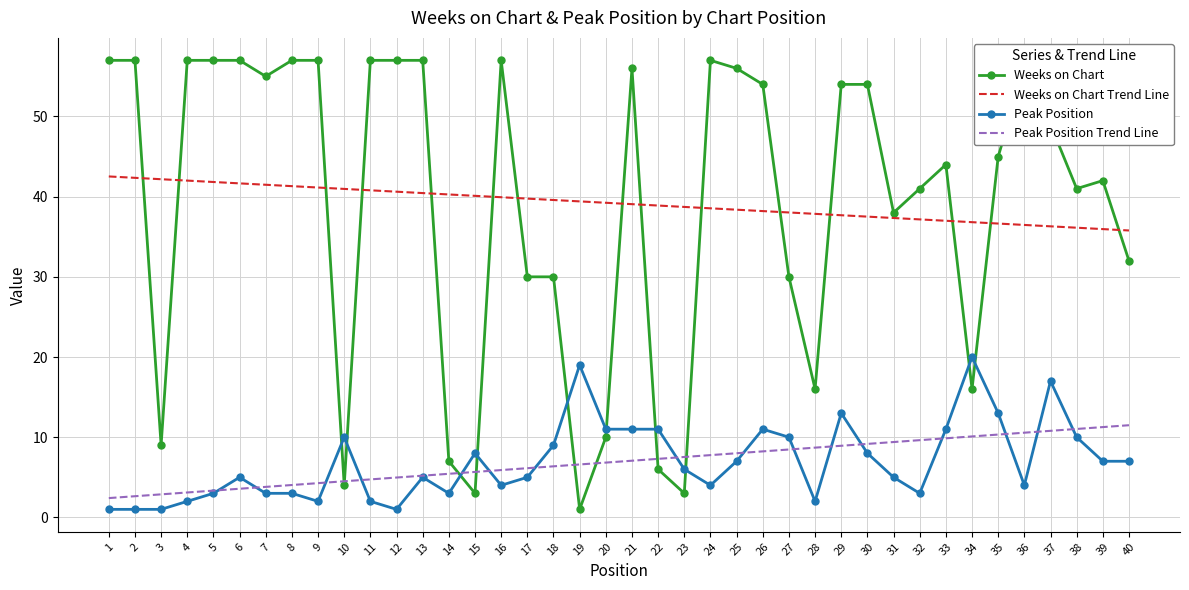

What are all the series names shown in the legend?

Weeks on Chart, Weeks on Chart Trend Line, Peak Position, Peak Position Trend Line